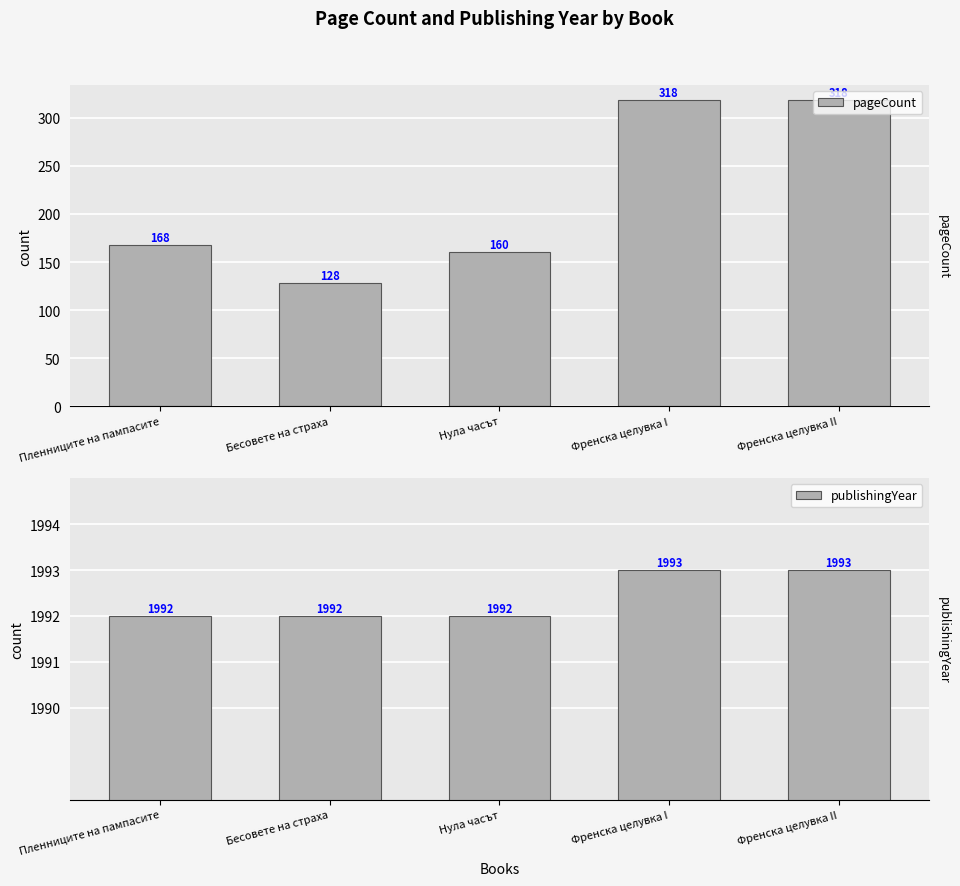

Which series has the widest spread of values?

pageCount